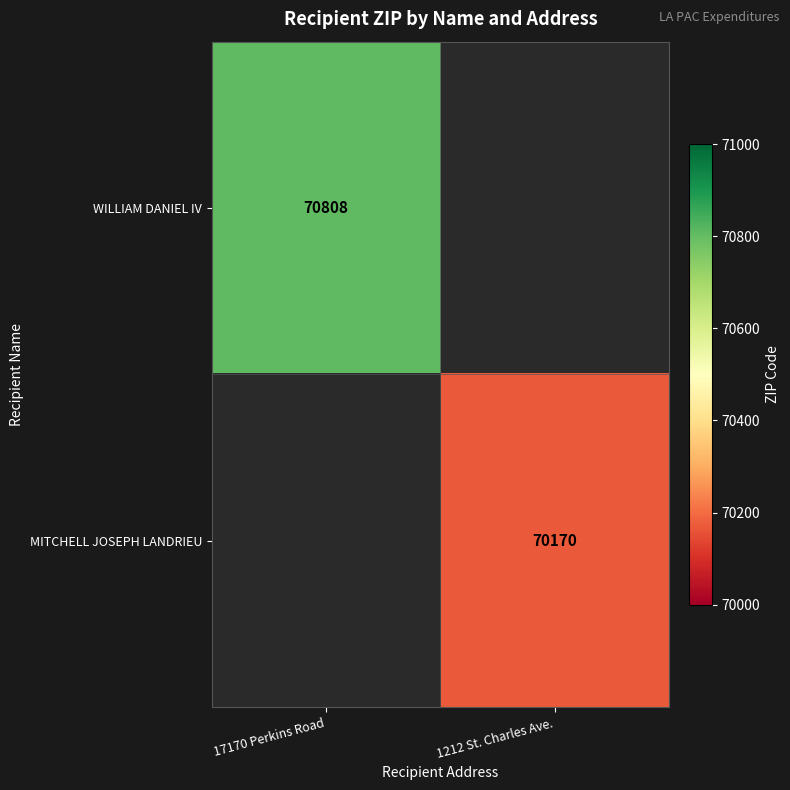

True or false: MITCHELL JOSEPH LANDRIEU has a value of 31909 at 1212 St. Charles Ave..

False